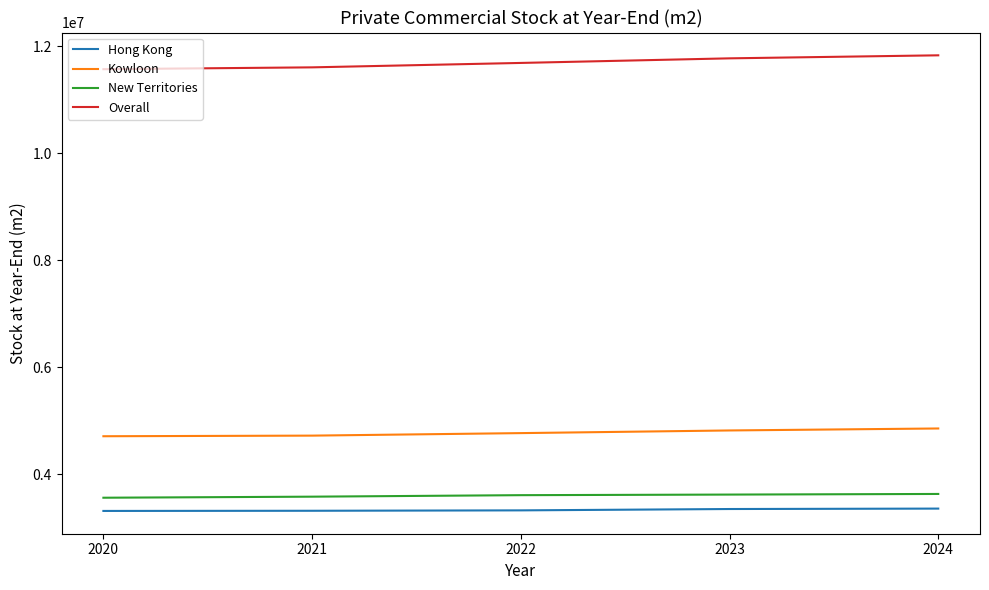

Between 2020 and 2023, which series saw the biggest shift?

Overall